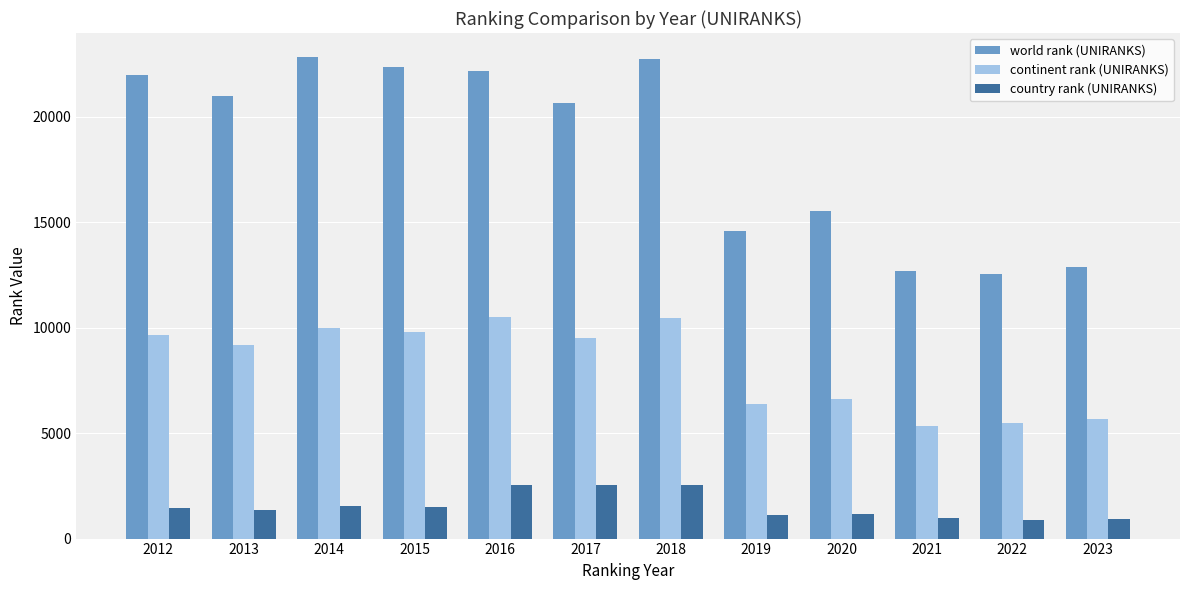

Which series changed the most between 2016 and 2020?

world rank (UNIRANKS)